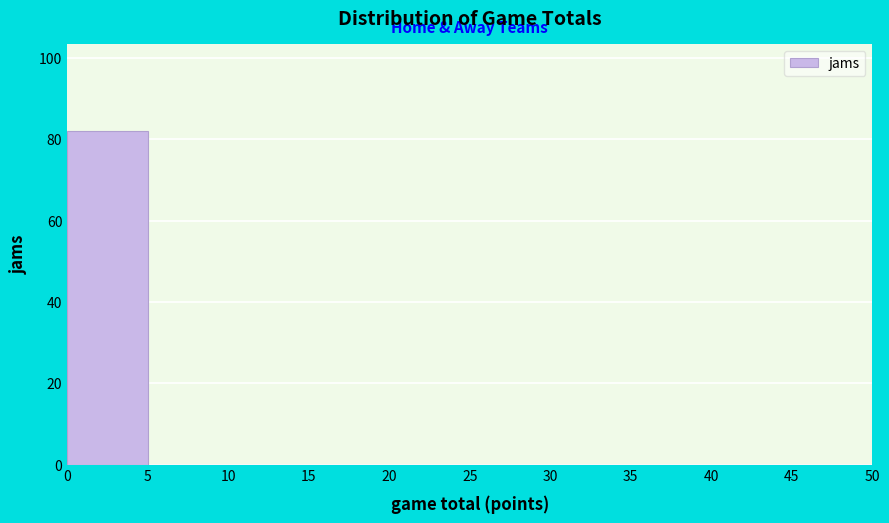

Reading left to right, list every bar in this chart as the range it spans on the x-axis followed by its height. The values are not printed on the chart, so give them approximately, as read against the axis.

0 to 5: 82
5 to 10: 0
10 to 15: 0
15 to 20: 0
20 to 25: 0
25 to 30: 0
30 to 35: 0
35 to 40: 0
40 to 45: 0
45 to 50: 0